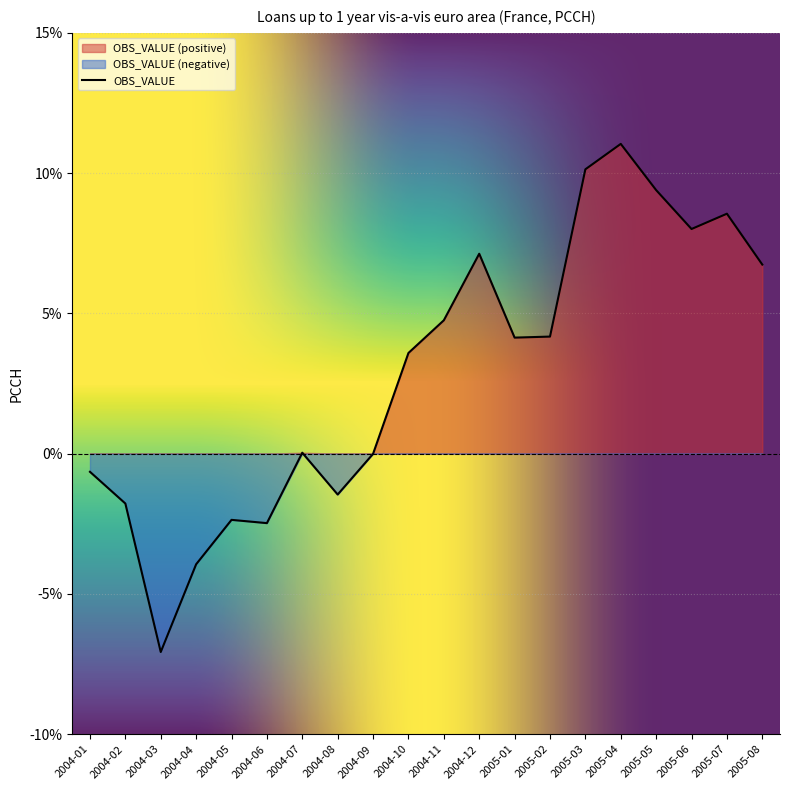

What is the difference between the values at 2005-01 and 2005-06?

3.9